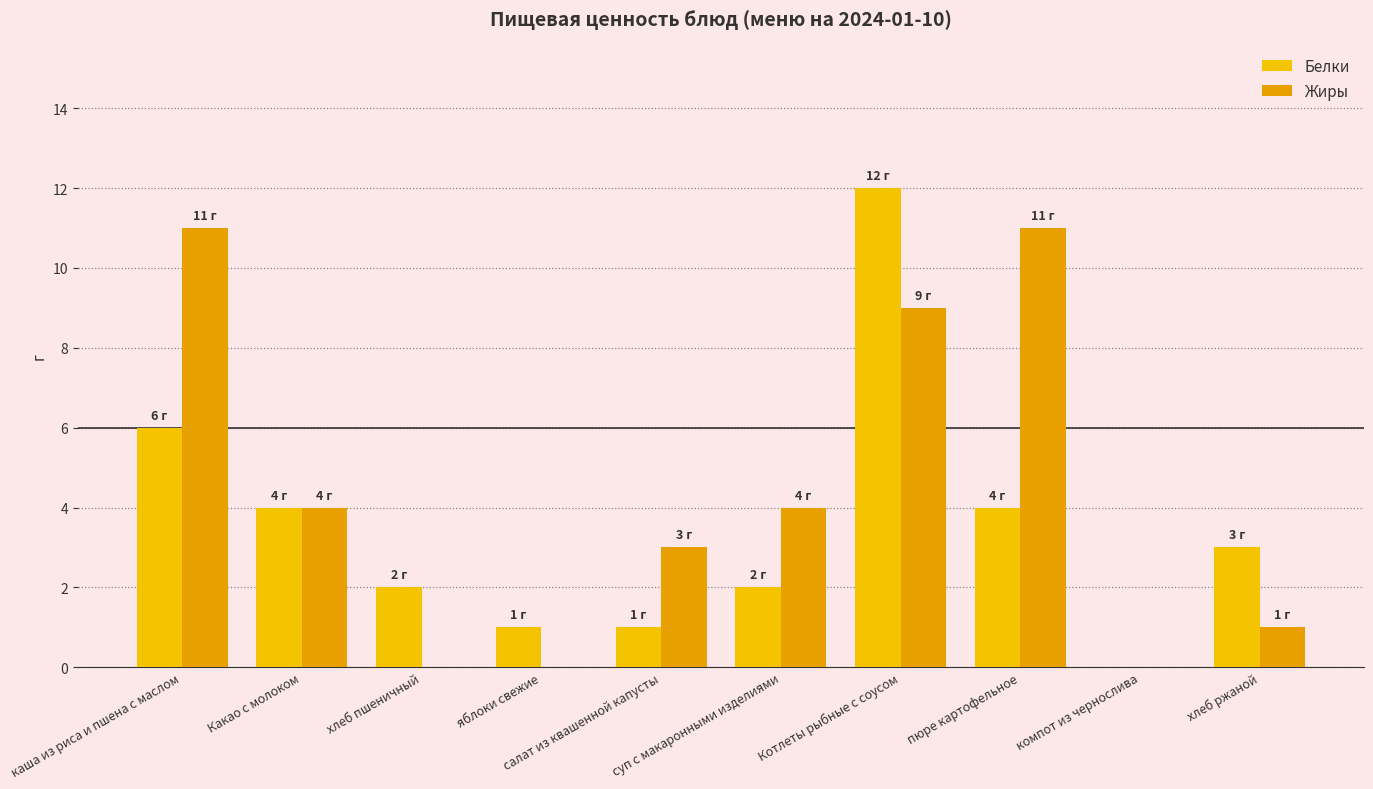

Between каша из риса и пшена с маслом and суп с макаронными изделиями, which series saw the biggest shift?

Жиры